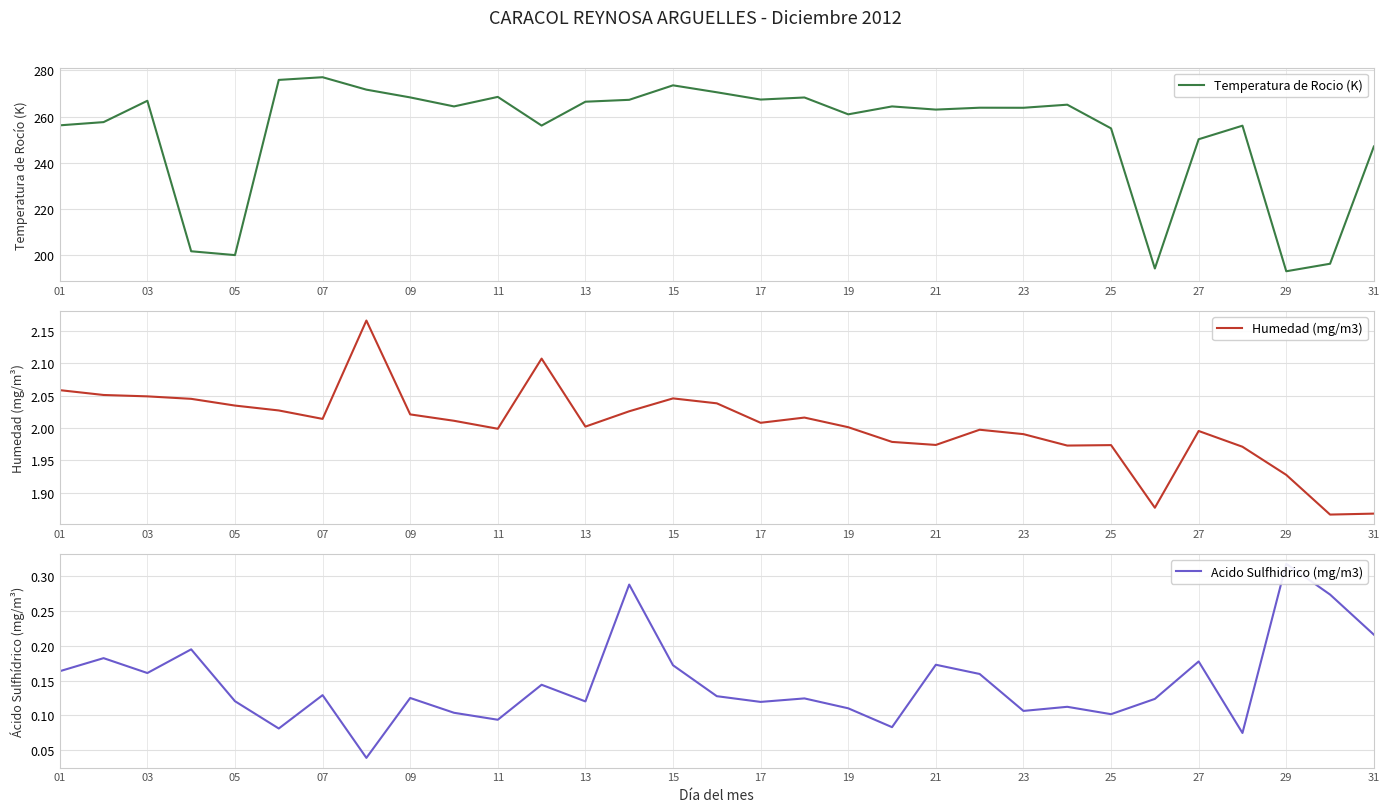

At which label is Temperatura de Rocio (K) closest to 235?

31